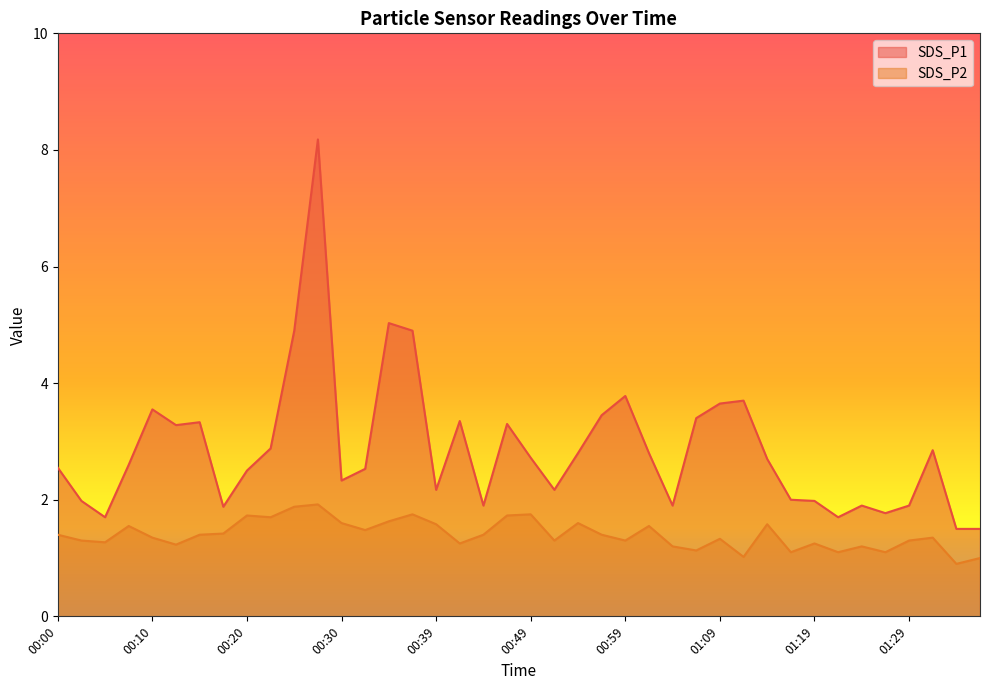

What is the difference between the maximum and minimum values in the SDS_P1 series?

6.7